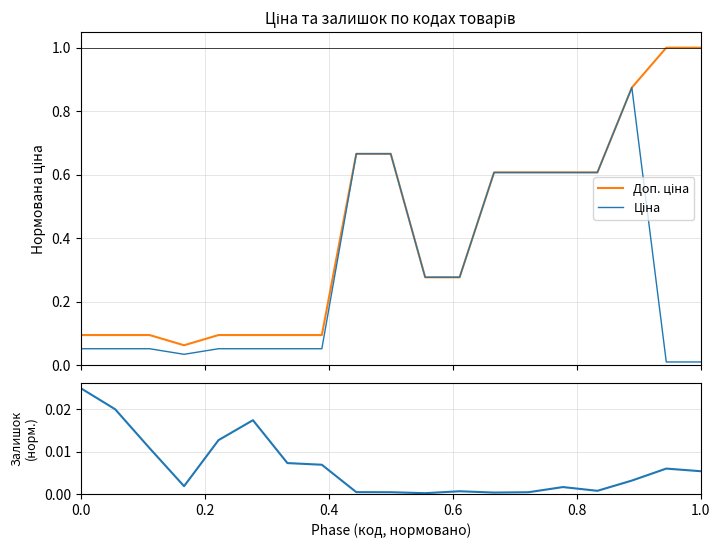

In Залишок, how many points are lower than both neighbors (excluding endpoints)?

4